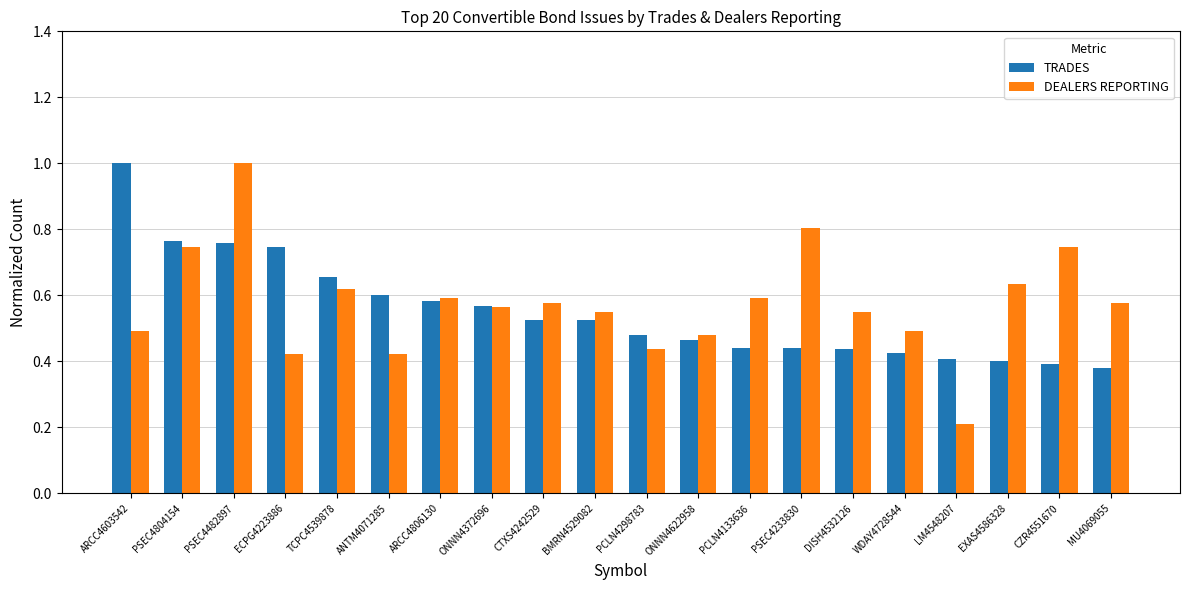

The value of DEALERS REPORTING at EXAS4586328 is 1.0. True or false?

False